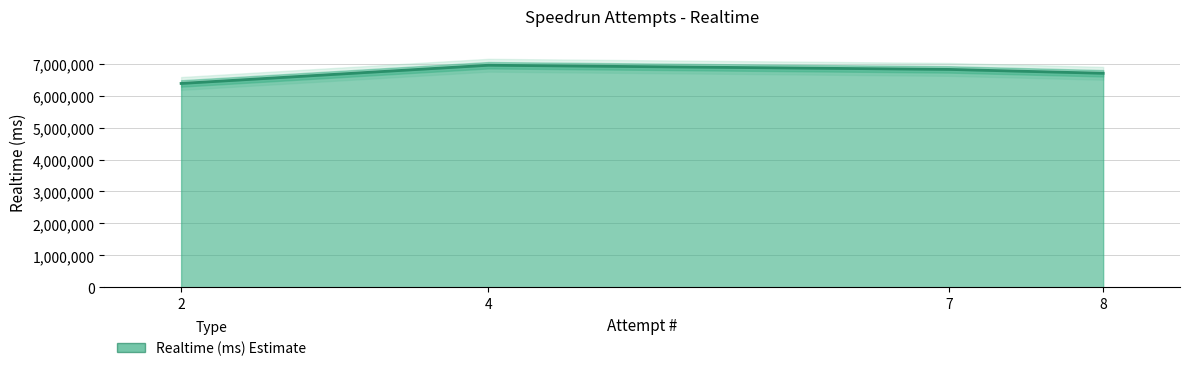

Does the chart display data point markers on the line(s)?

No